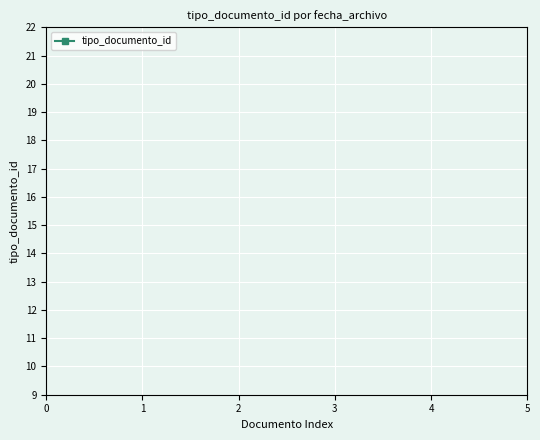

Where does the data first go above 37?

−1